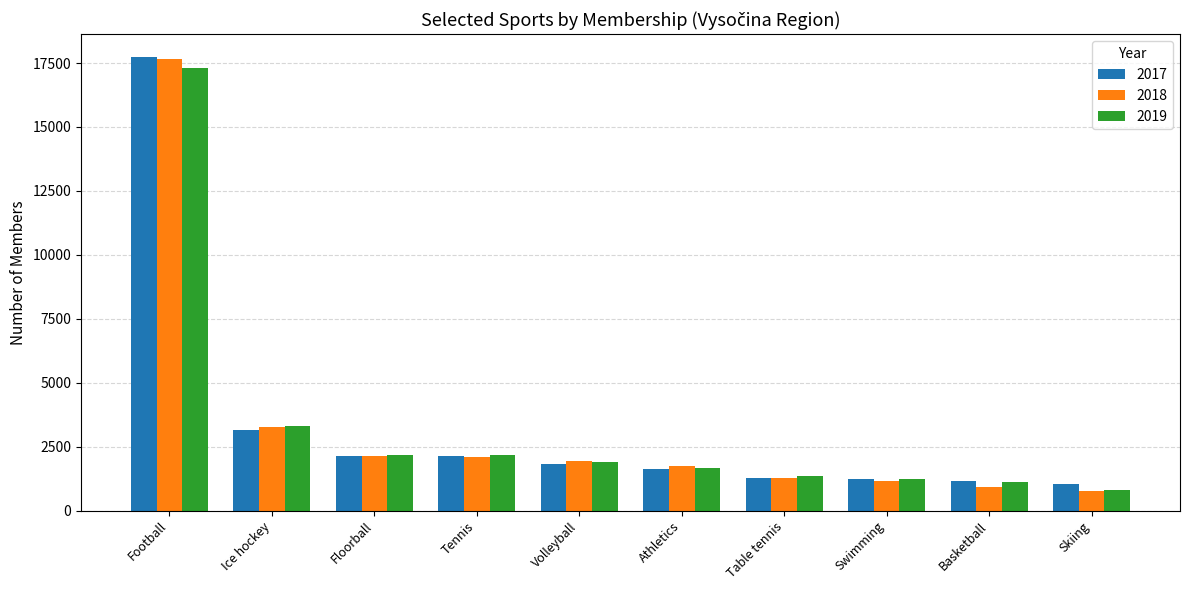

At which label is 2019 closest to 9043?

Ice hockey